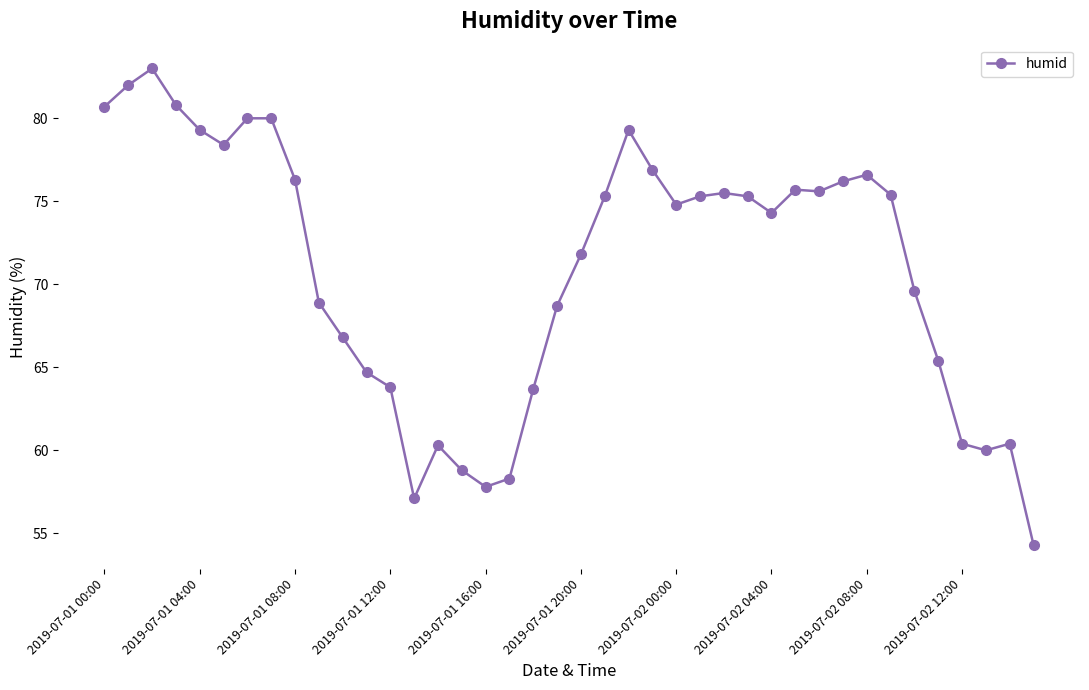

What is the value of the 5th point from the left?

79.3